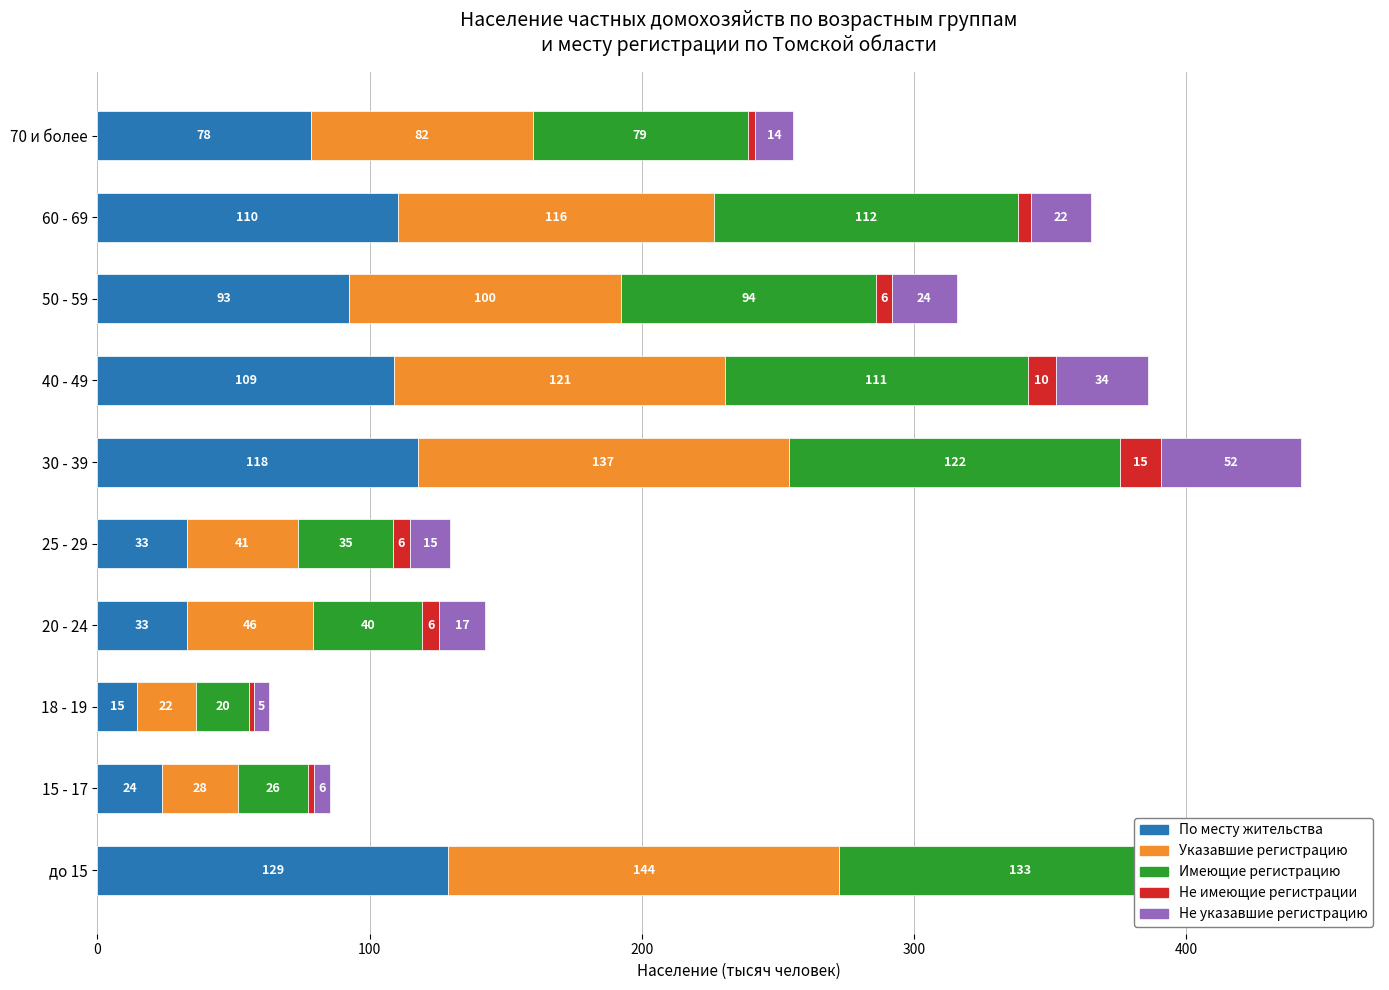

List the series in order of their peak value, lowest first.

Не имеющие регистрации, Не указавшие регистрацию, По месту жительства, Имеющие регистрацию, Указавшие регистрацию